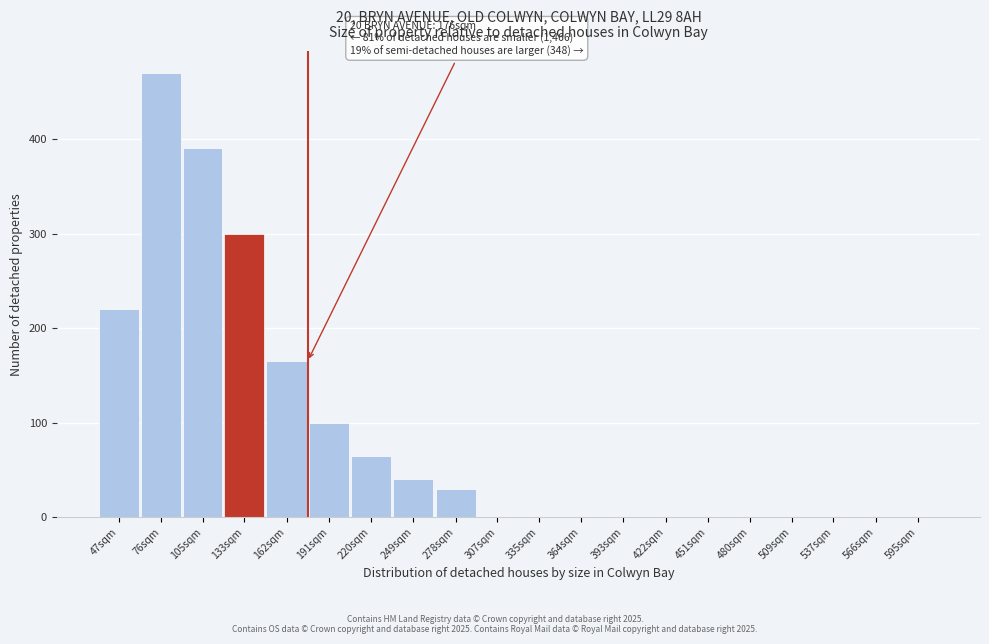

Reading left to right, what are all the values shown in this chart?

47sqm=220	76sqm=470	105sqm=390	133sqm=300	162sqm=165	191sqm=100	220sqm=65	249sqm=40	278sqm=30	307sqm=0	335sqm=0	364sqm=0	393sqm=0	422sqm=0	451sqm=0	480sqm=0	509sqm=0	537sqm=0	566sqm=0	595sqm=0